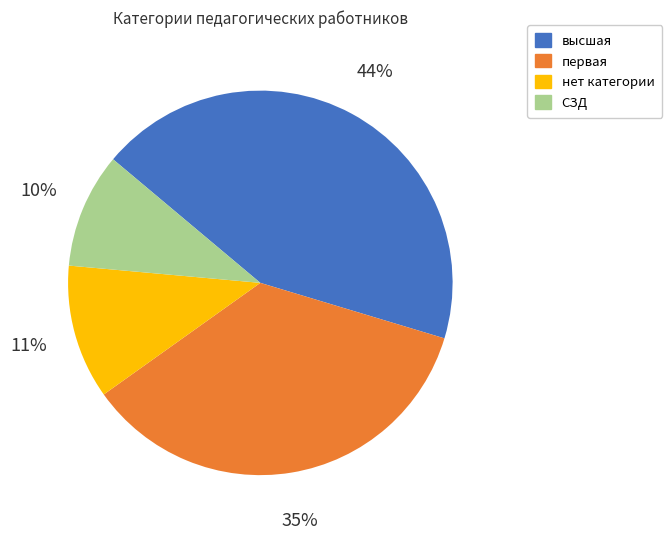

Which has a higher value, СЗД or нет категории?

нет категории